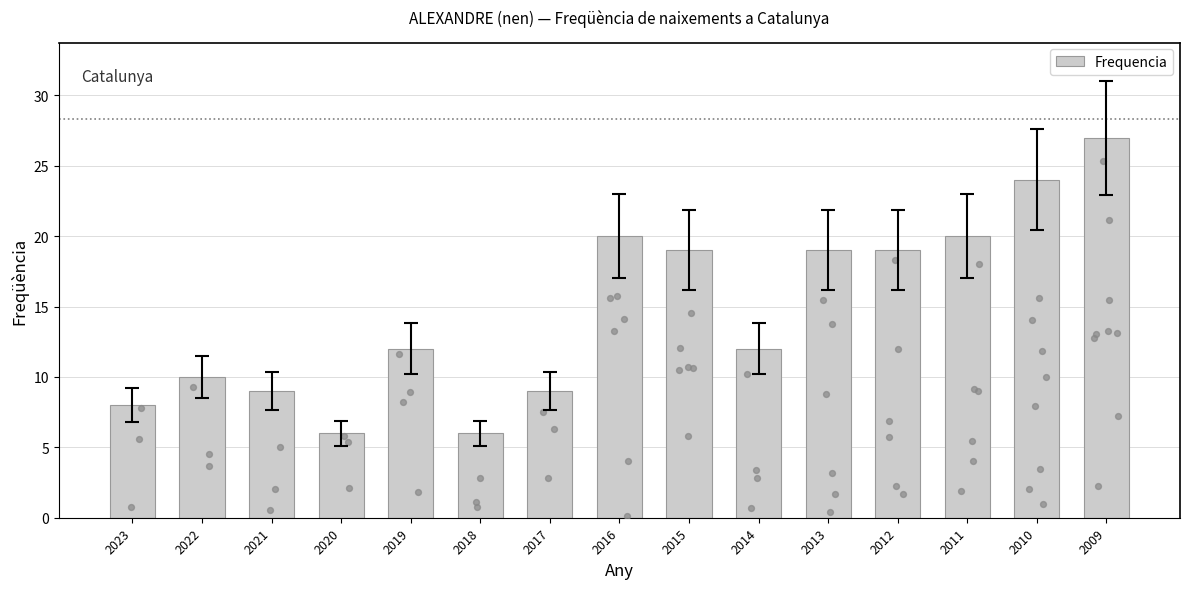

Approximately how many times larger is the value at 2010 compared to 2015?

1.3